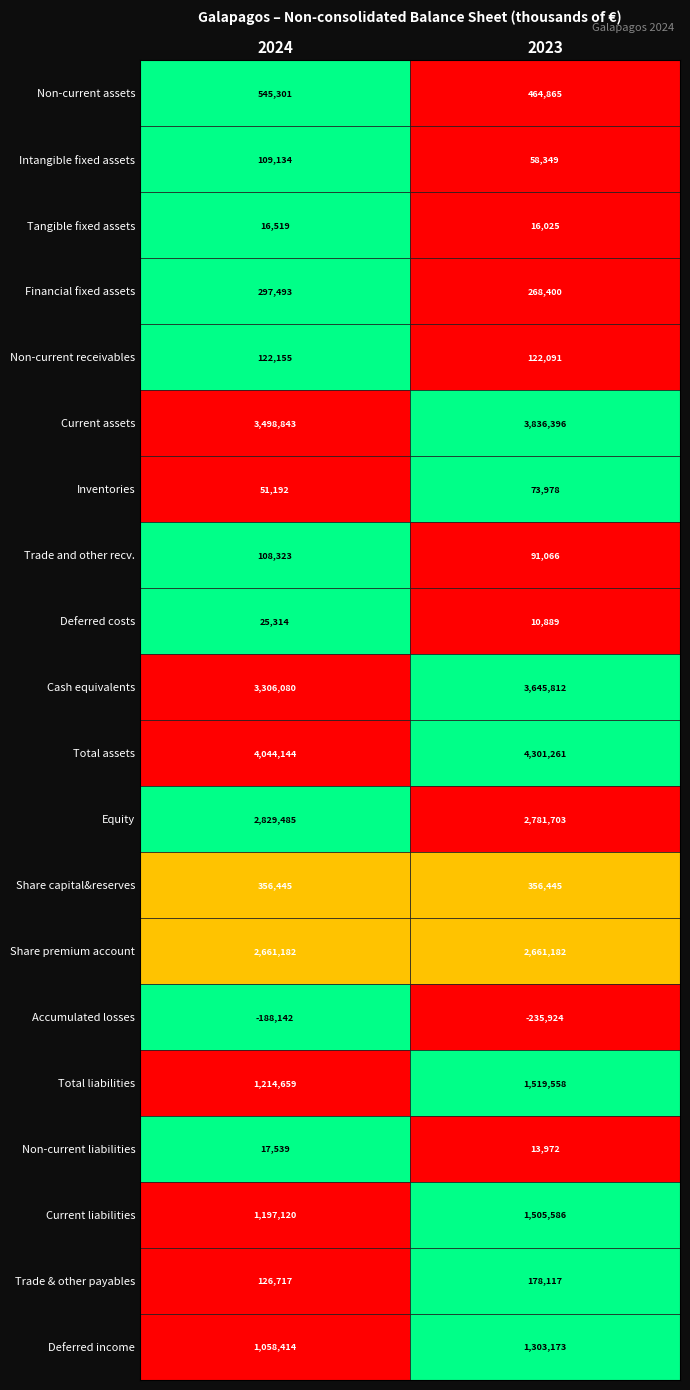

True or false: Deferred income has a value of 1303173 at 2023.

True